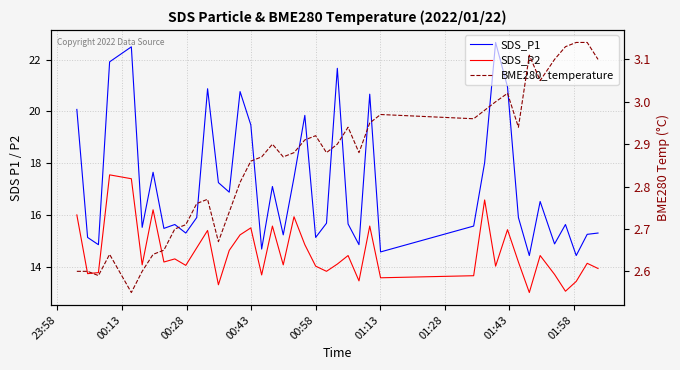

How many interior local peaks does the SDS_P1 series have?

12